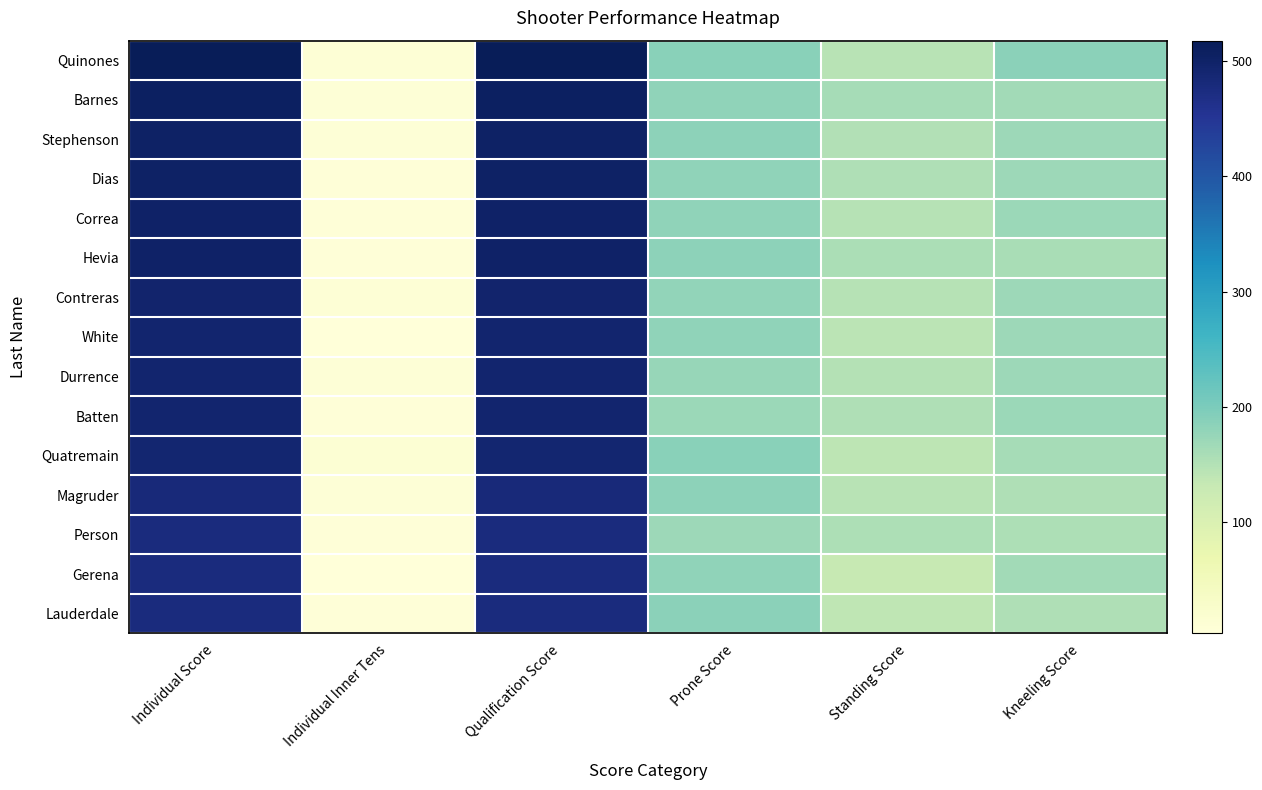

Which has a higher value, Qualification Score or Individual Inner Tens?

Qualification Score